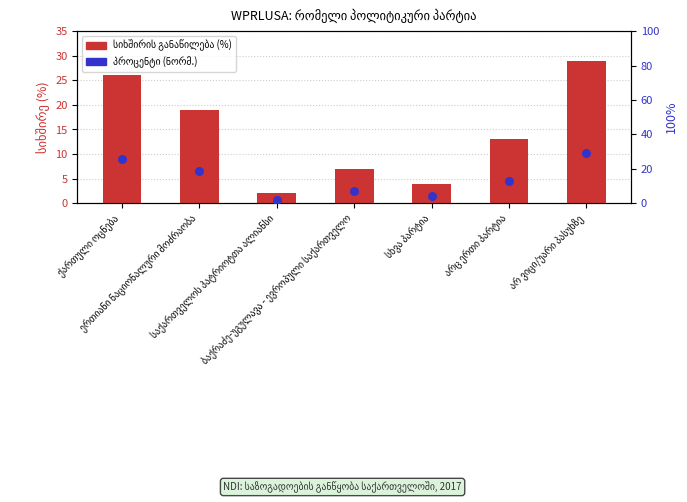

Which series has the largest total across all categories?

სიხშირის განაწილება (%)